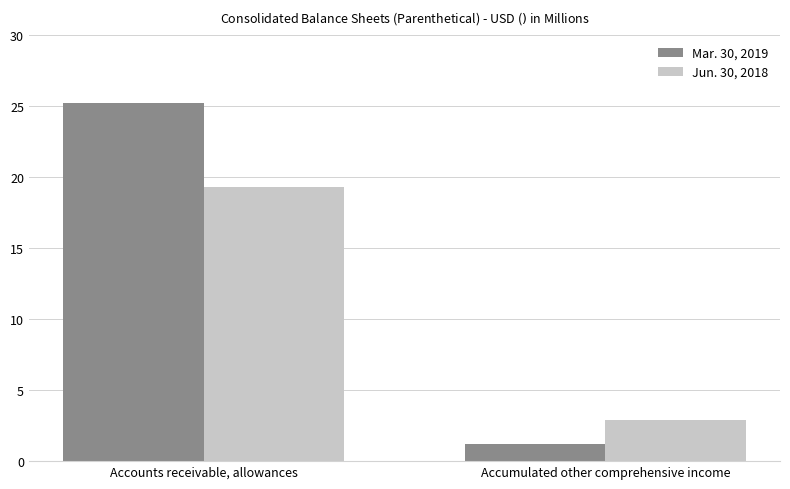

Which series changed the most between Accounts receivable, allowances and Accumulated other comprehensive income?

Mar. 30, 2019